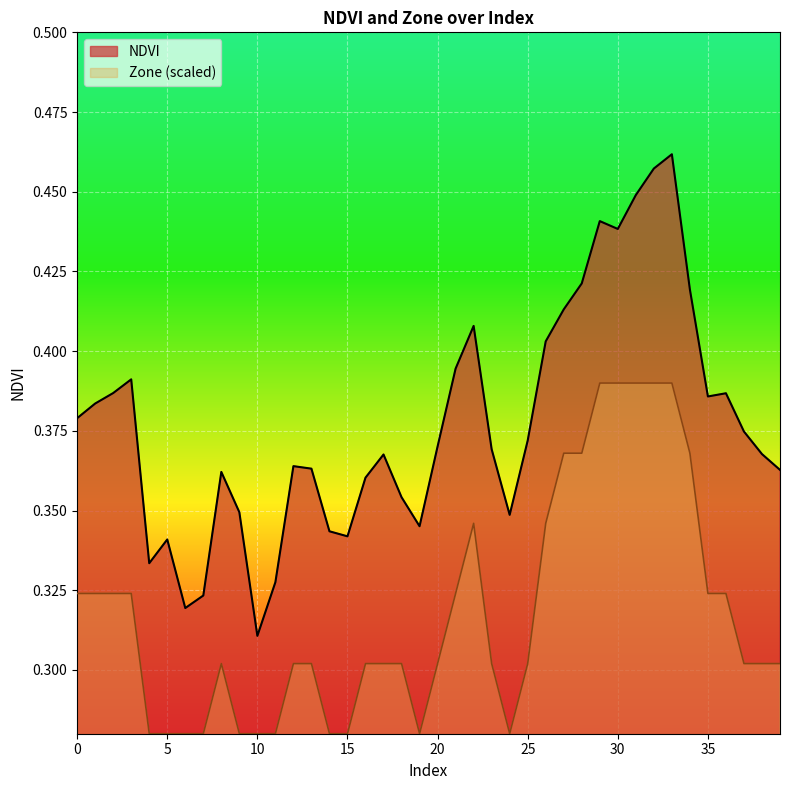

Reading right to left, extract all data points from this chart.

NDVI: 39=0.4	38=0.4	37=0.4	36=0.4	35=0.4	34=0.4	33=0.5	32=0.5	31=0.4	30=0.4	29=0.4	28=0.4	27=0.4	26=0.4	25=0.4	24=0.3	23=0.4	22=0.4	21=0.4	20=0.4	19=0.3	18=0.4	17=0.4	16=0.4	15=0.3	14=0.3	13=0.4	12=0.4	11=0.3	10=0.3	9=0.3	8=0.4	7=0.3	6=0.3	5=0.3	4=0.3	3=0.4	2=0.4	1=0.4	0=0.4
Zone: 39=0.3	38=0.3	37=0.3	36=0.3	35=0.3	34=0.4	33=0.4	32=0.4	31=0.4	30=0.4	29=0.4	28=0.4	27=0.4	26=0.3	25=0.3	24=0.3	23=0.3	22=0.3	21=0.3	20=0.3	19=0.3	18=0.3	17=0.3	16=0.3	15=0.3	14=0.3	13=0.3	12=0.3	11=0.3	10=0.3	9=0.3	8=0.3	7=0.3	6=0.3	5=0.3	4=0.3	3=0.3	2=0.3	1=0.3	0=0.3